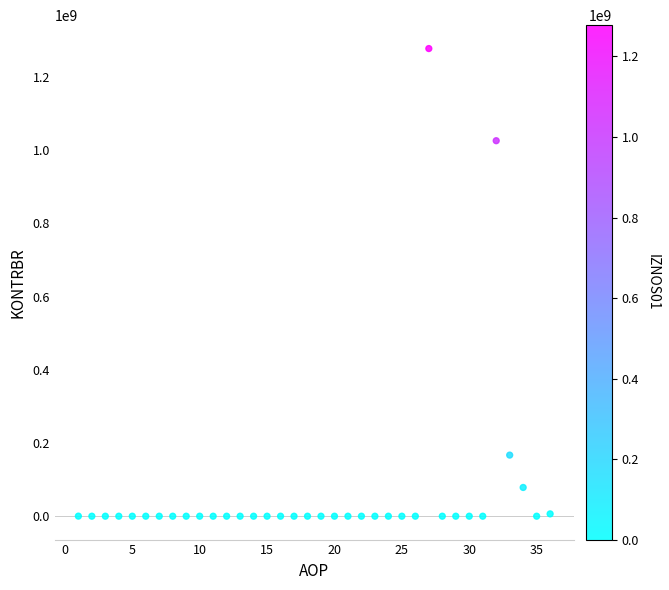

What is the range of X values (max minus min)?

35.0